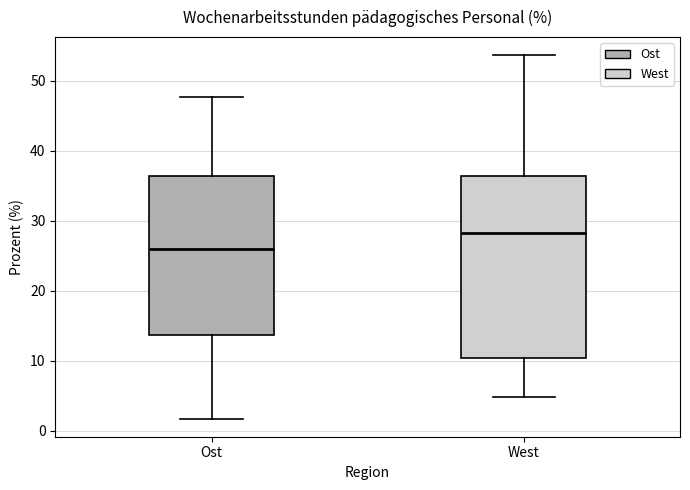

Which box's median line is the lowest?

Ost